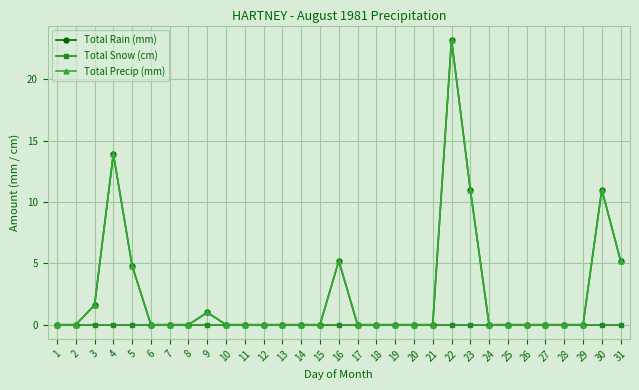

Is this an area chart (filled region under the line)?

No